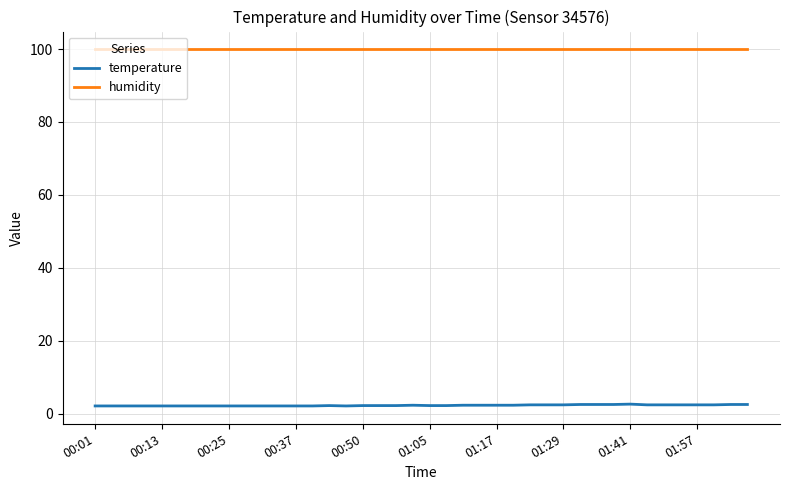

What is the greatest value displayed?

99.9